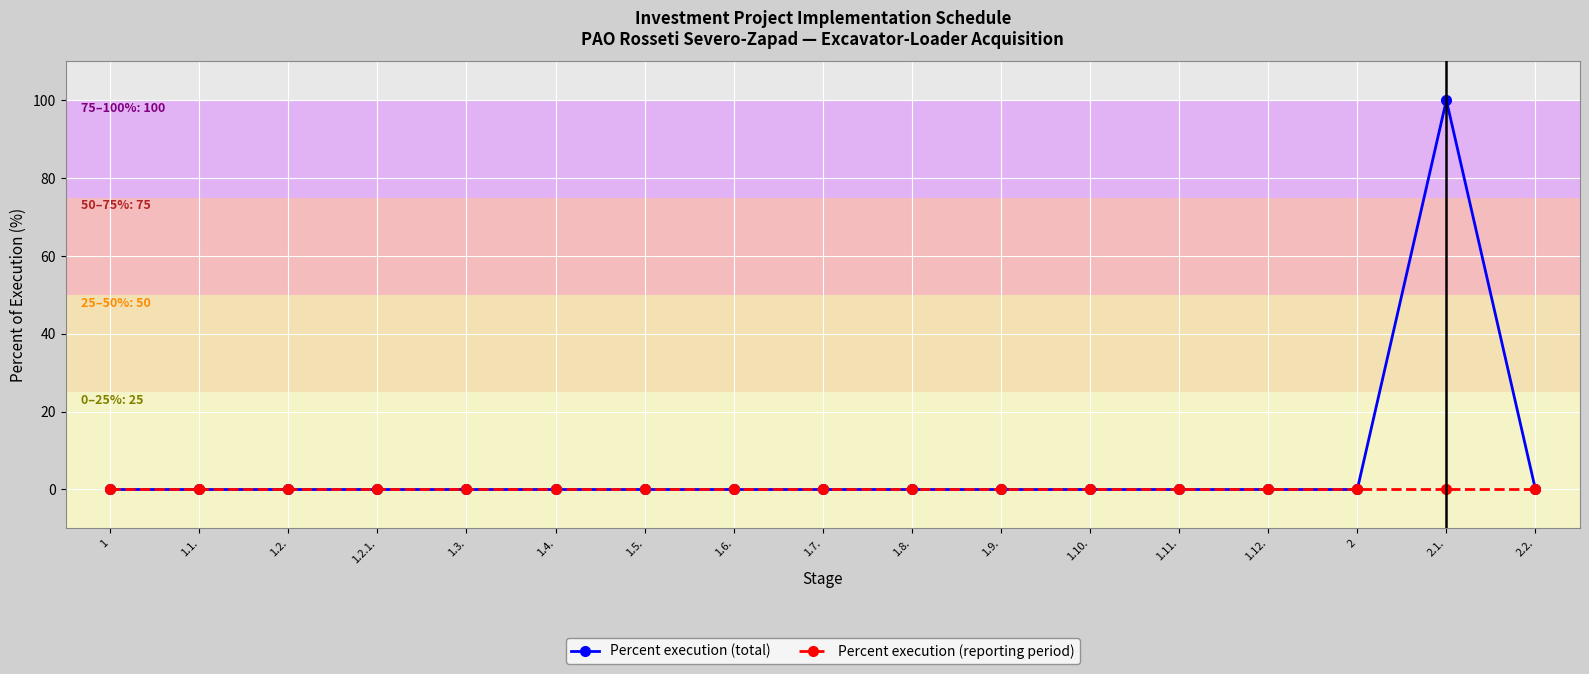

How many categories are shown in the chart?

17